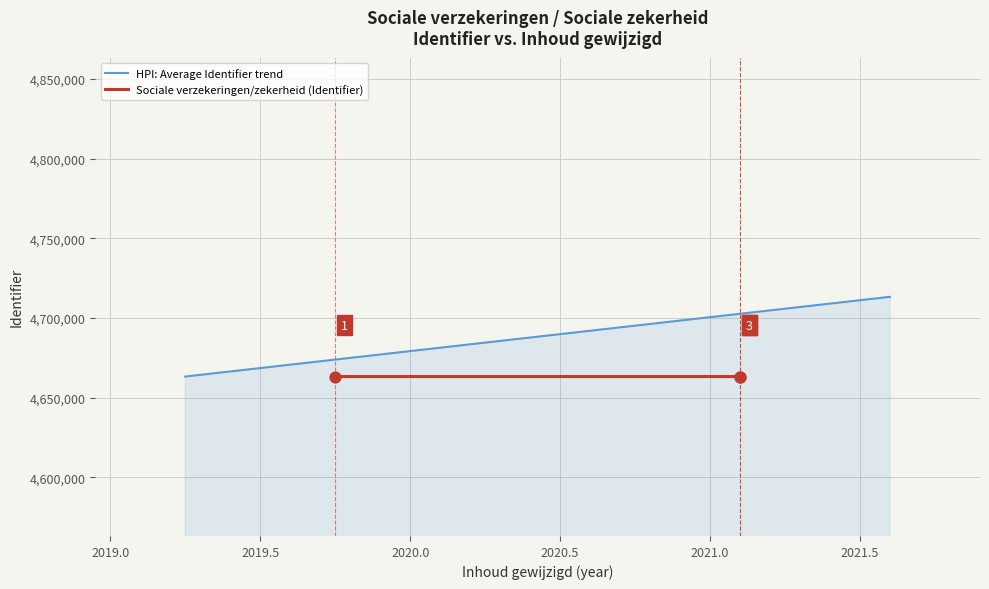

What is the maximum value for HPI: Average Identifier trend?

4713276.0